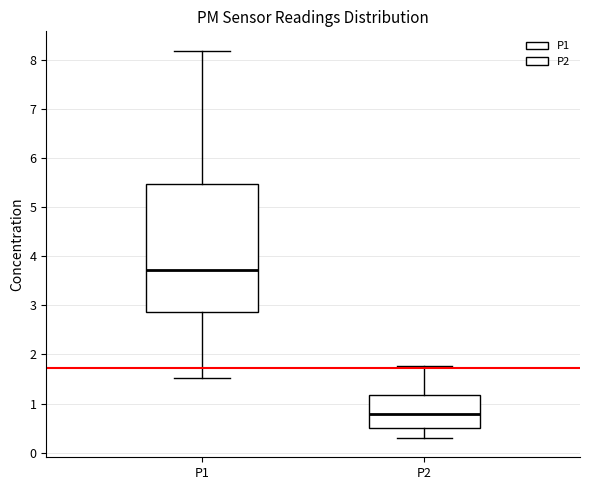

Reading left to right, read every box against the y-axis: the position of its median line, the range the box covers, and the ends of its whiskers. The values are not printed on the chart, so give them approximately, as read against the axis.

P1: median 3.7, box 2.9 to 5.5, whiskers 1.5 to 8.2
P2: median 0.8, box 0.5 to 1.2, whiskers 0.3 to 1.8